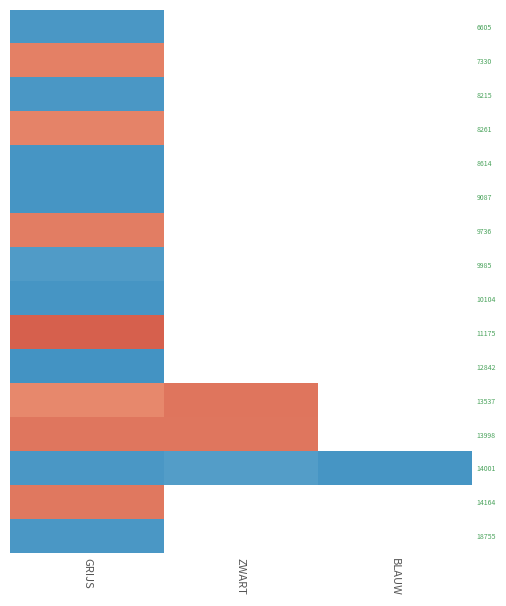

At which label does 14001 reach its minimum?

ZWART